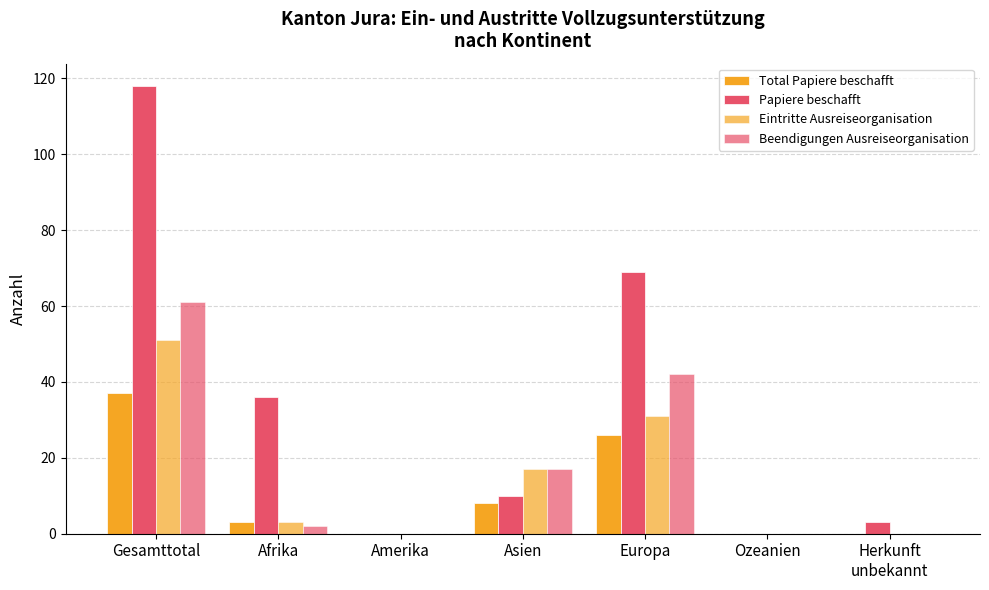

Count the number of categories in the chart.

7